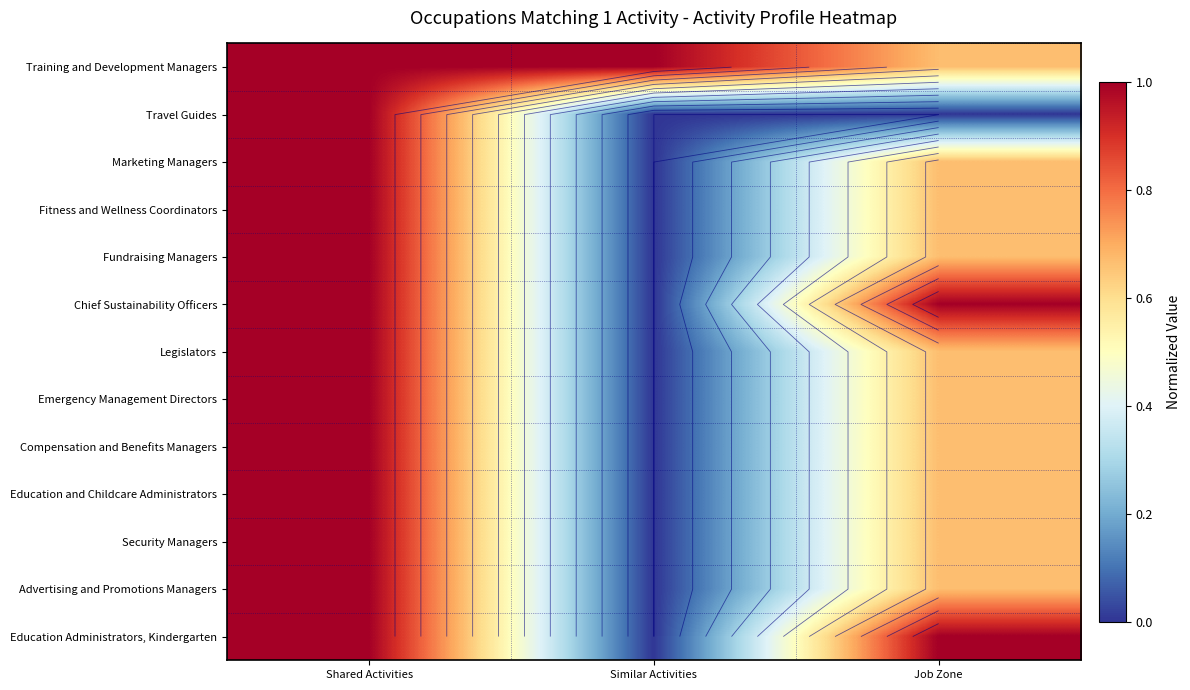

Count the Chief Sustainability Officers values in the range 0 to 1.

3